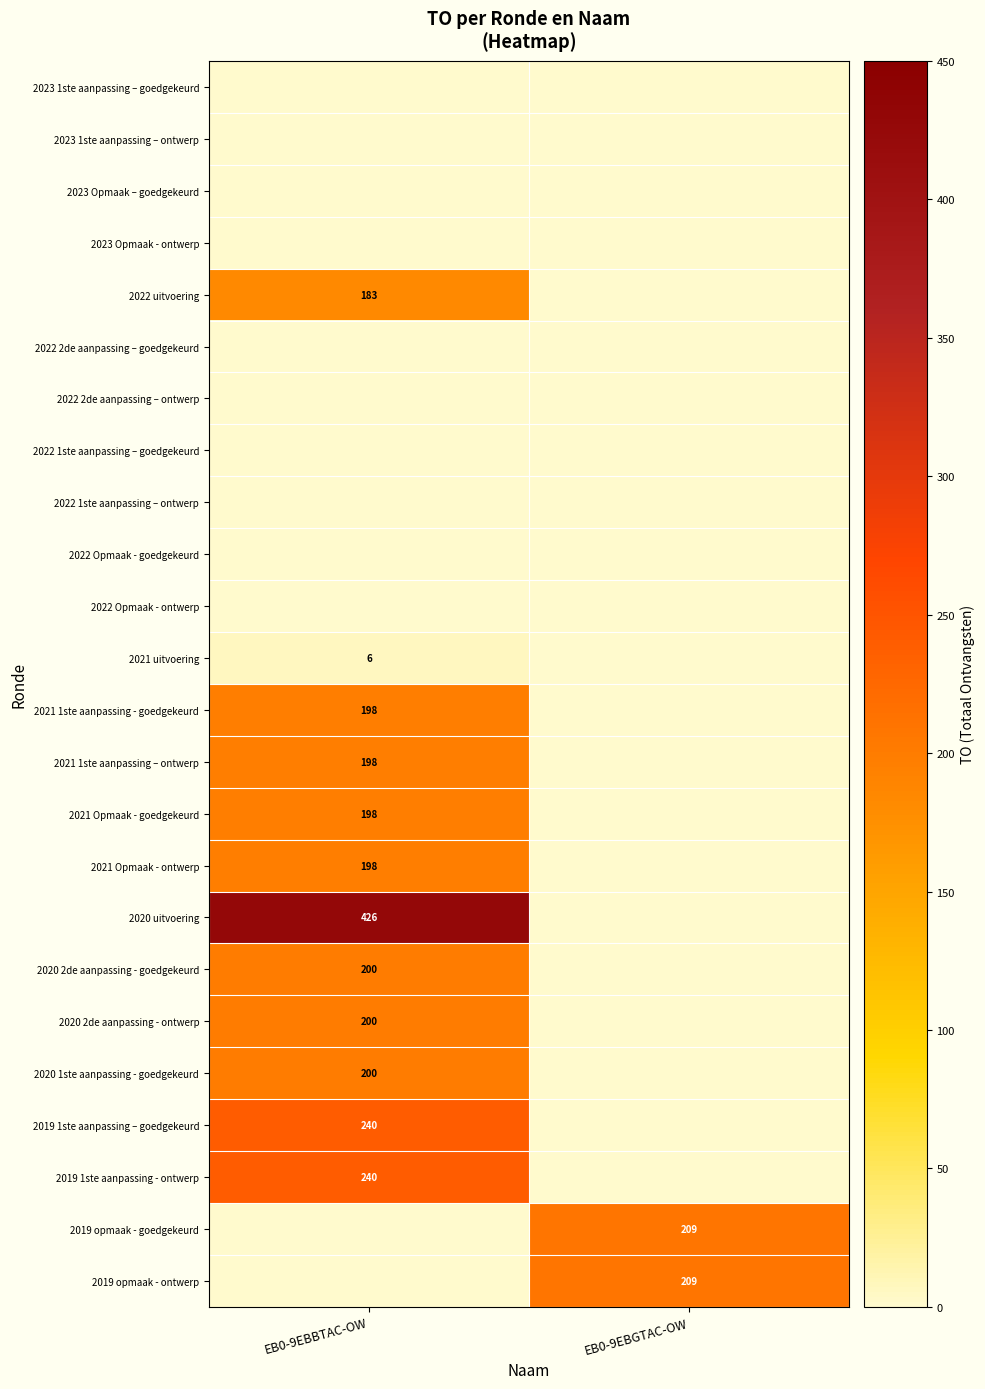

Which label corresponds to the largest value in the chart?

EB0-9EBBTAC-OW